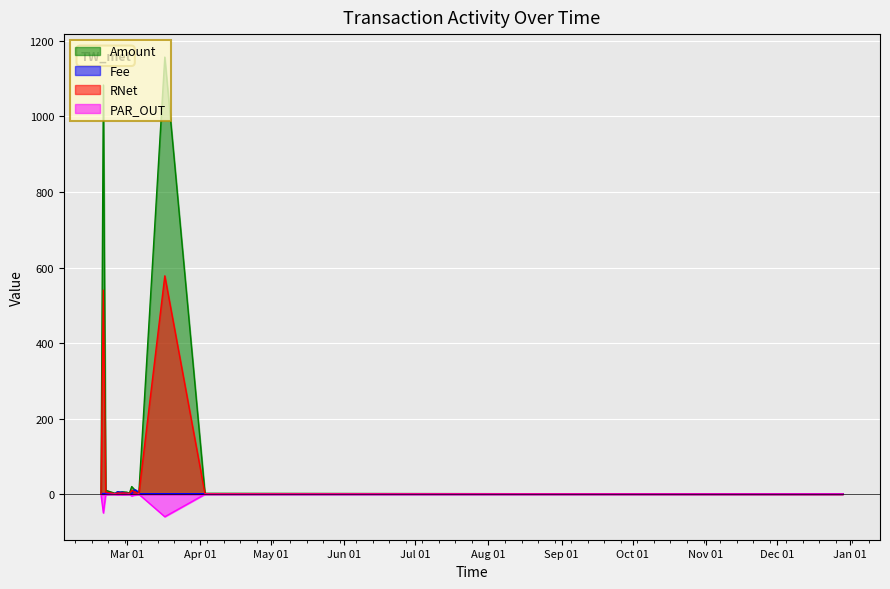

True or false: PAR_proxy and Amount intersect in this chart.

False